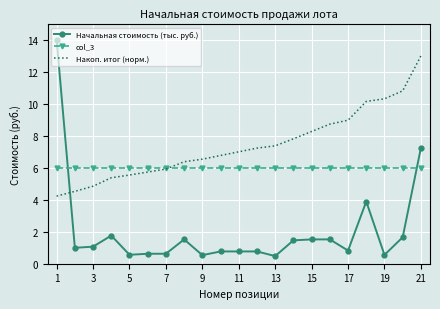

What is the minimum value for Накоп. итог (норм.)?

4.2